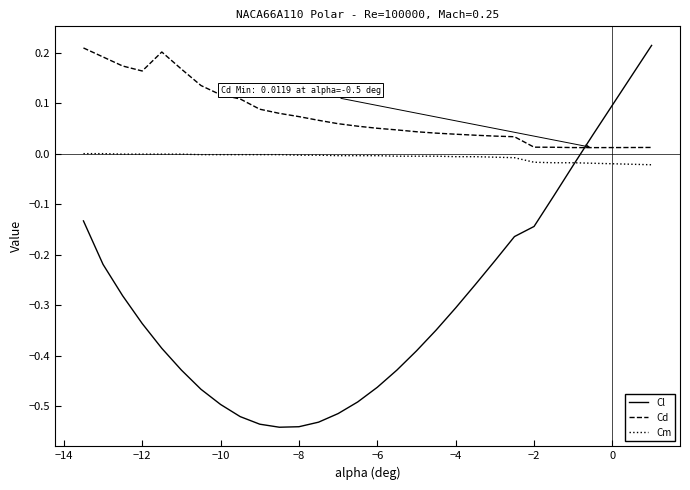

List the series in order of their overall mean, highest first.

Cd, Cm, Cl